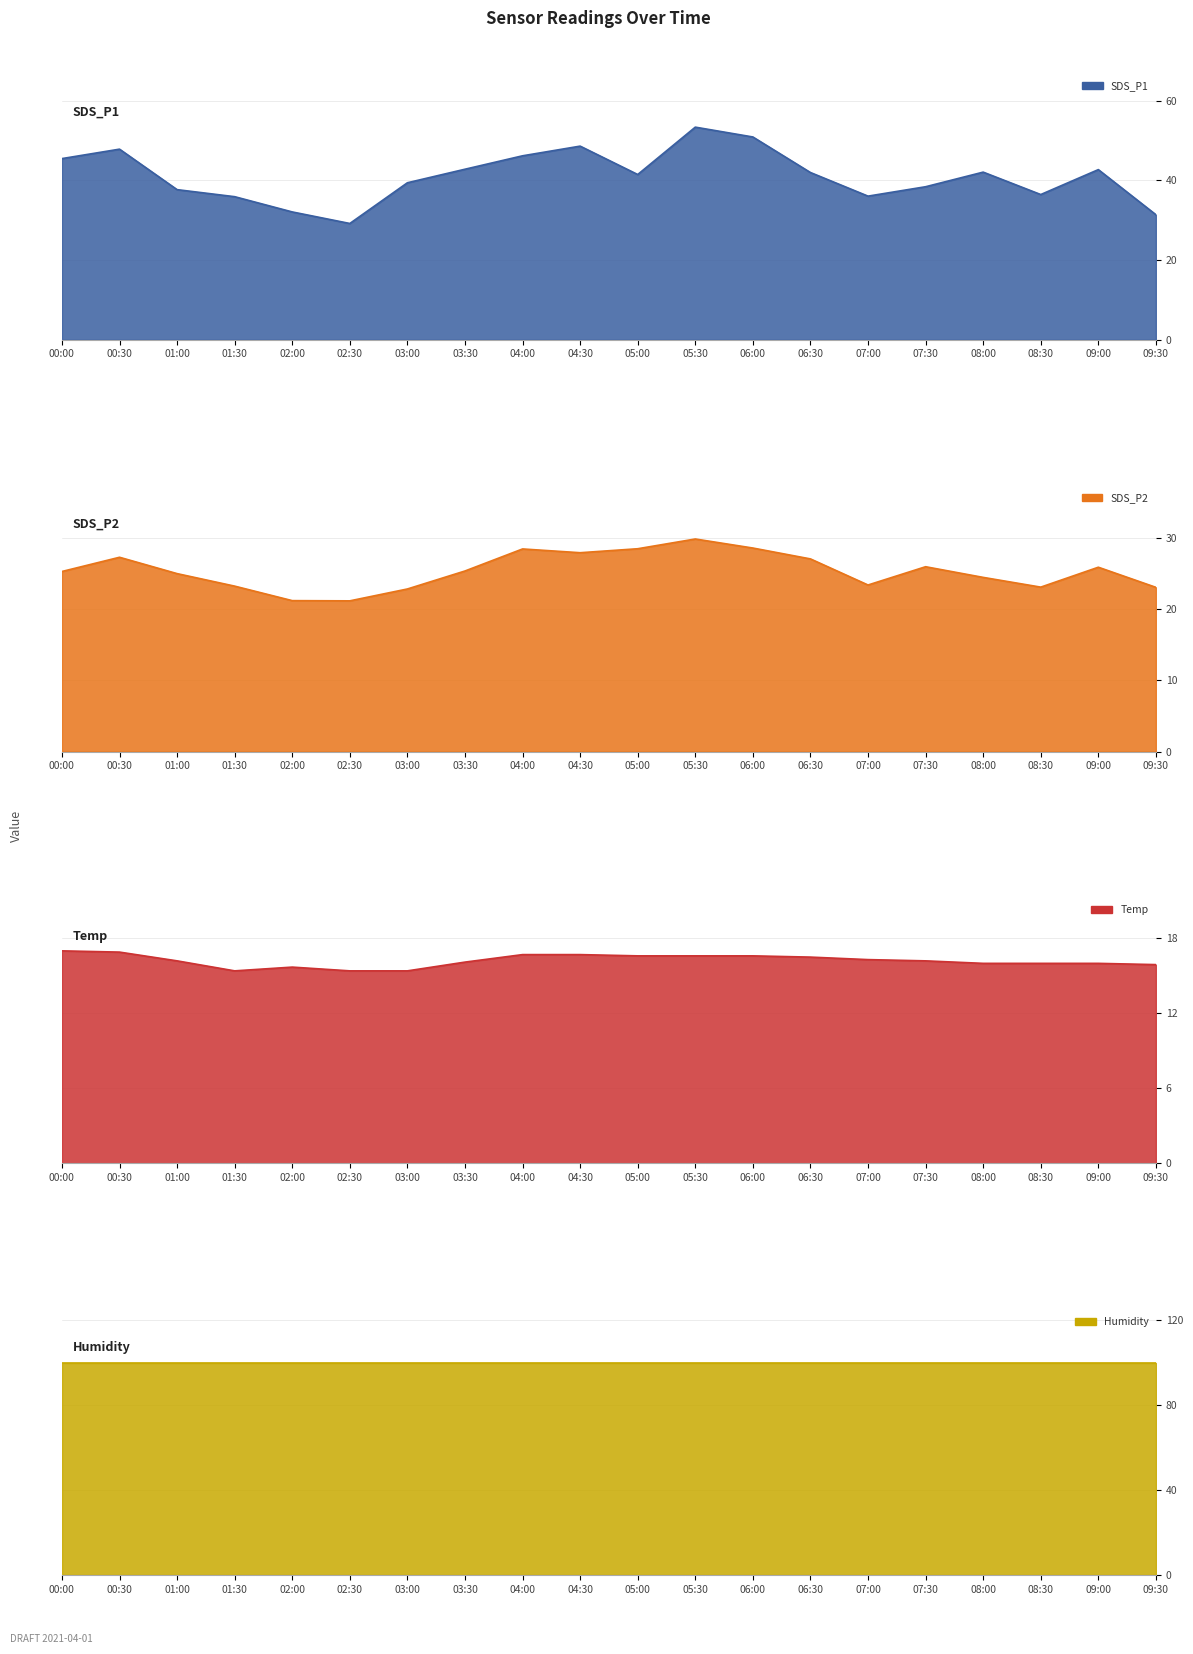

What position from the right is 06:00?

8